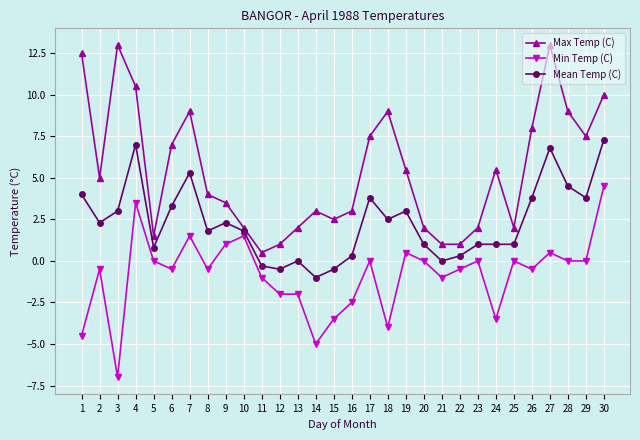

At which category does Max Temp (C) reach its first local peak?

3